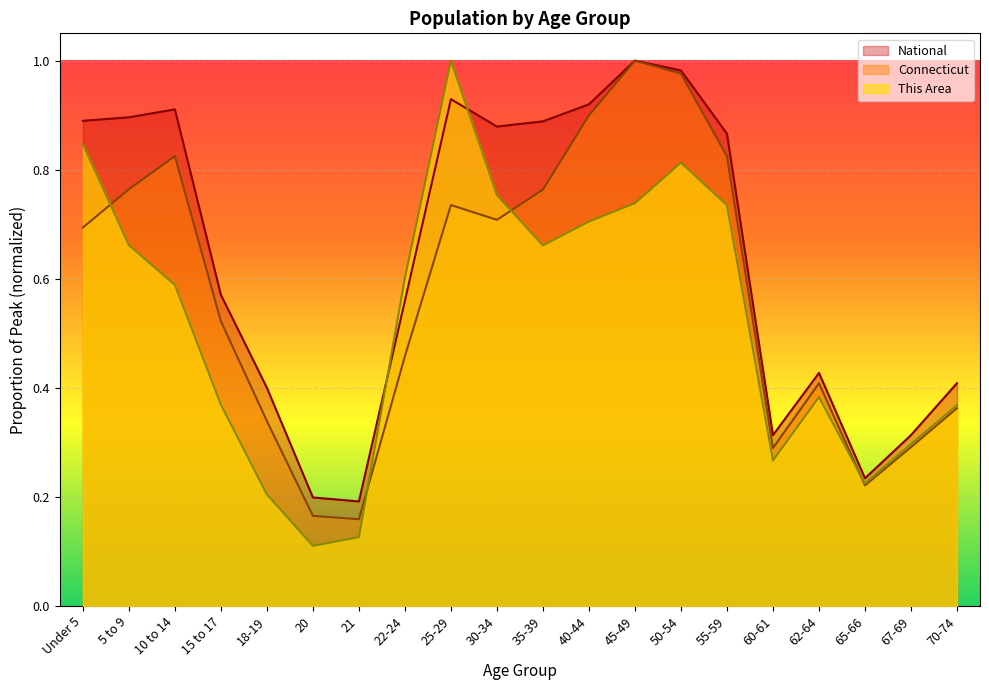

True or false: Connecticut and National intersect in this chart.

False